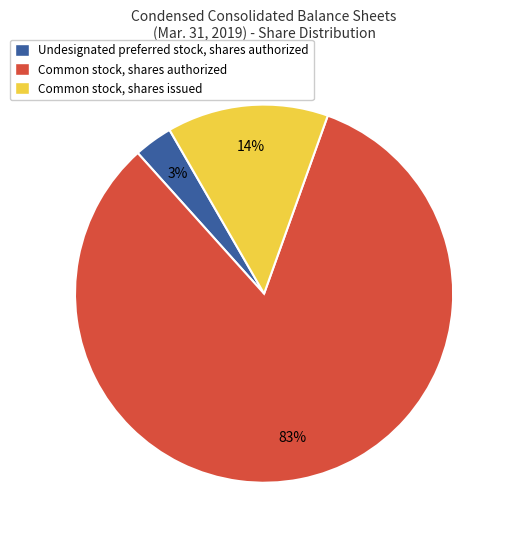

Which slice is the largest?

Common stock, shares authorized